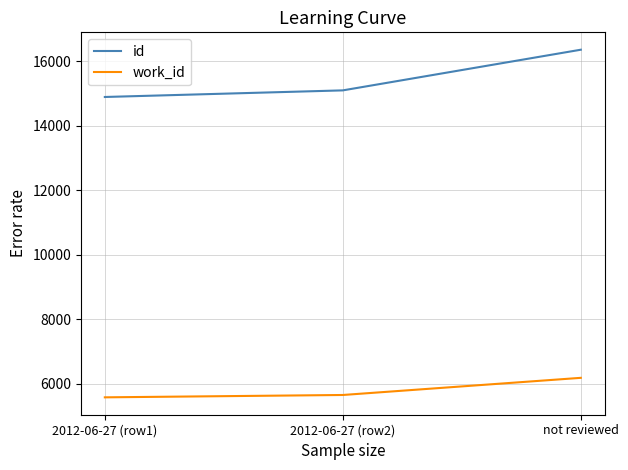

The value of id at not reviewed is 16355. True or false?

True